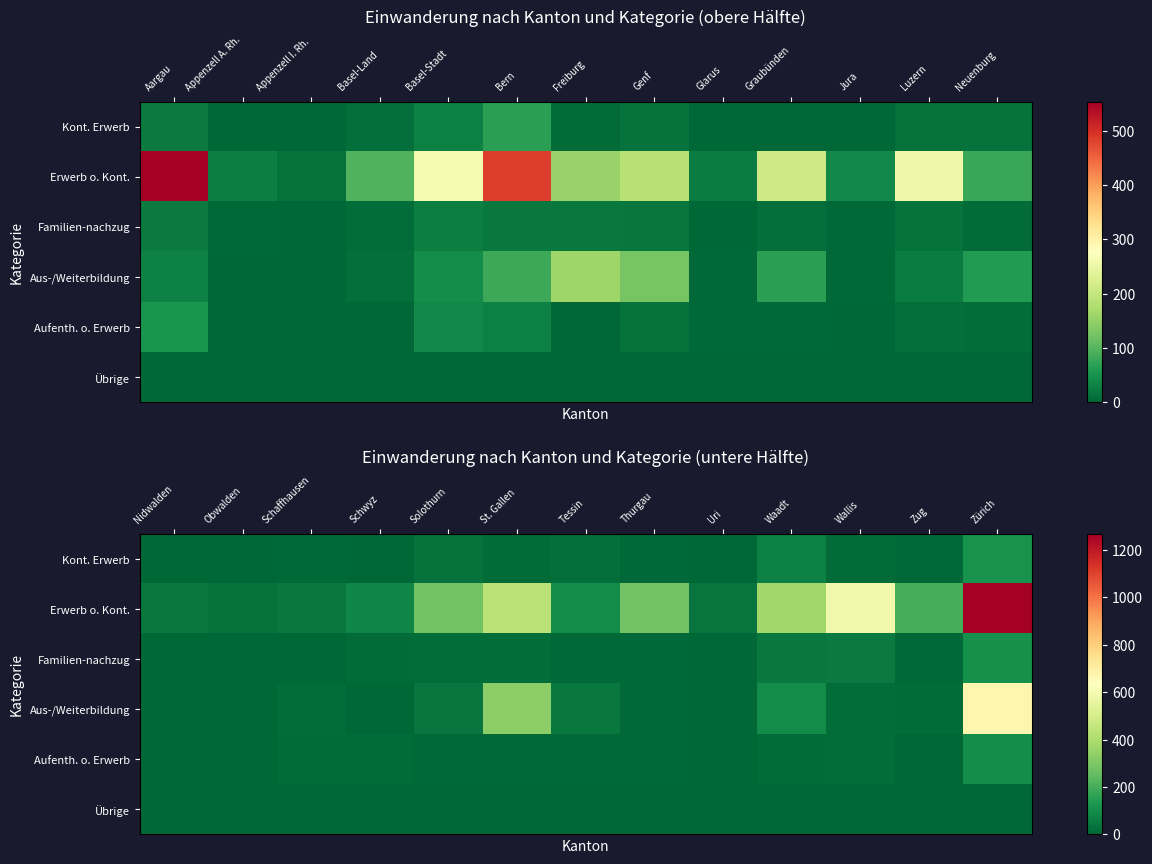

What is the average value of the Familien-nachzug series?

22